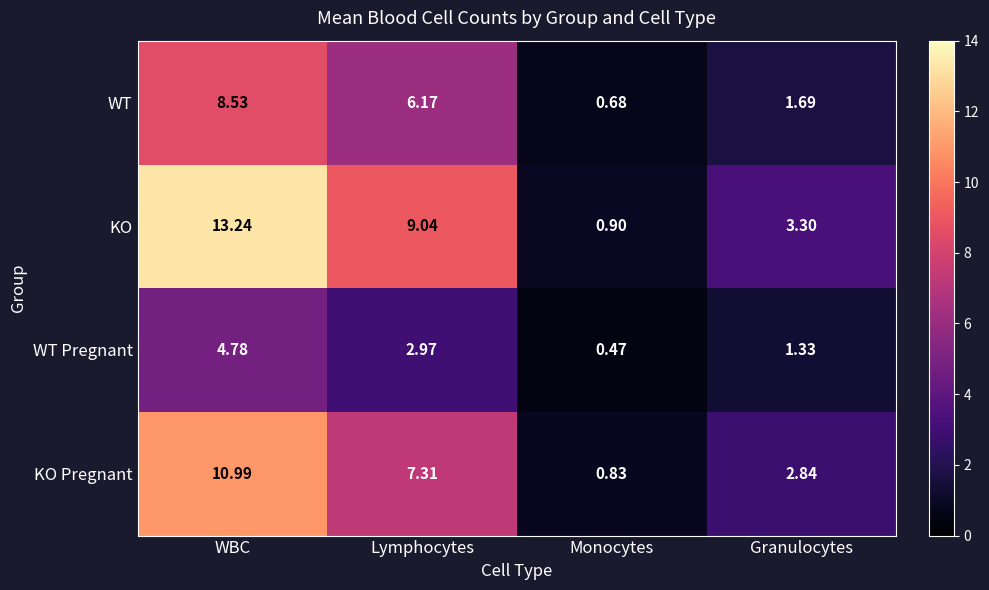

At which label does KO reach its peak?

WBC